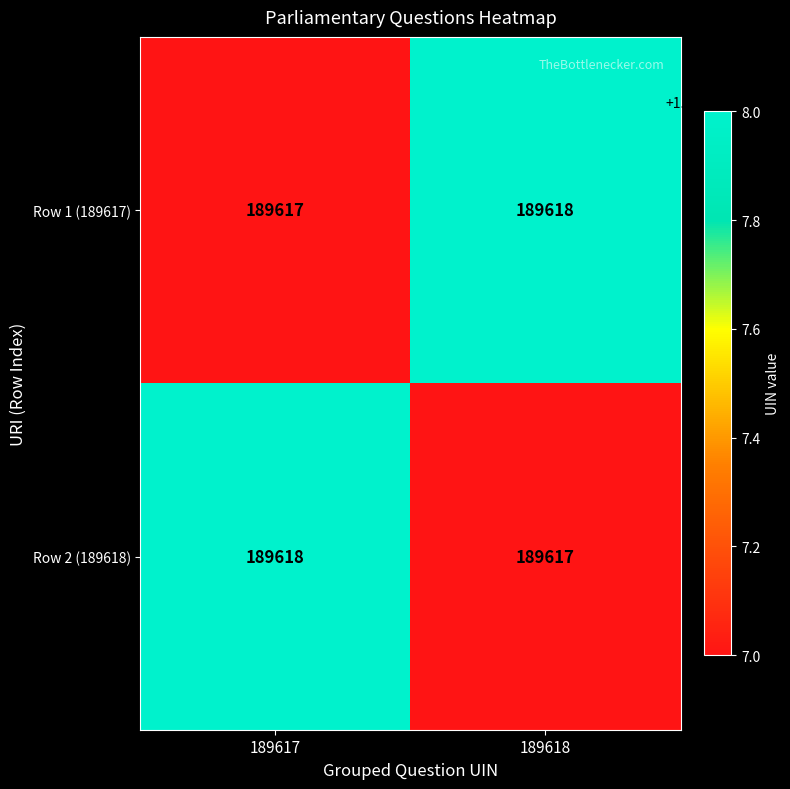

Is it true that Row 2 (189618) equals 93978 at 189618?

False